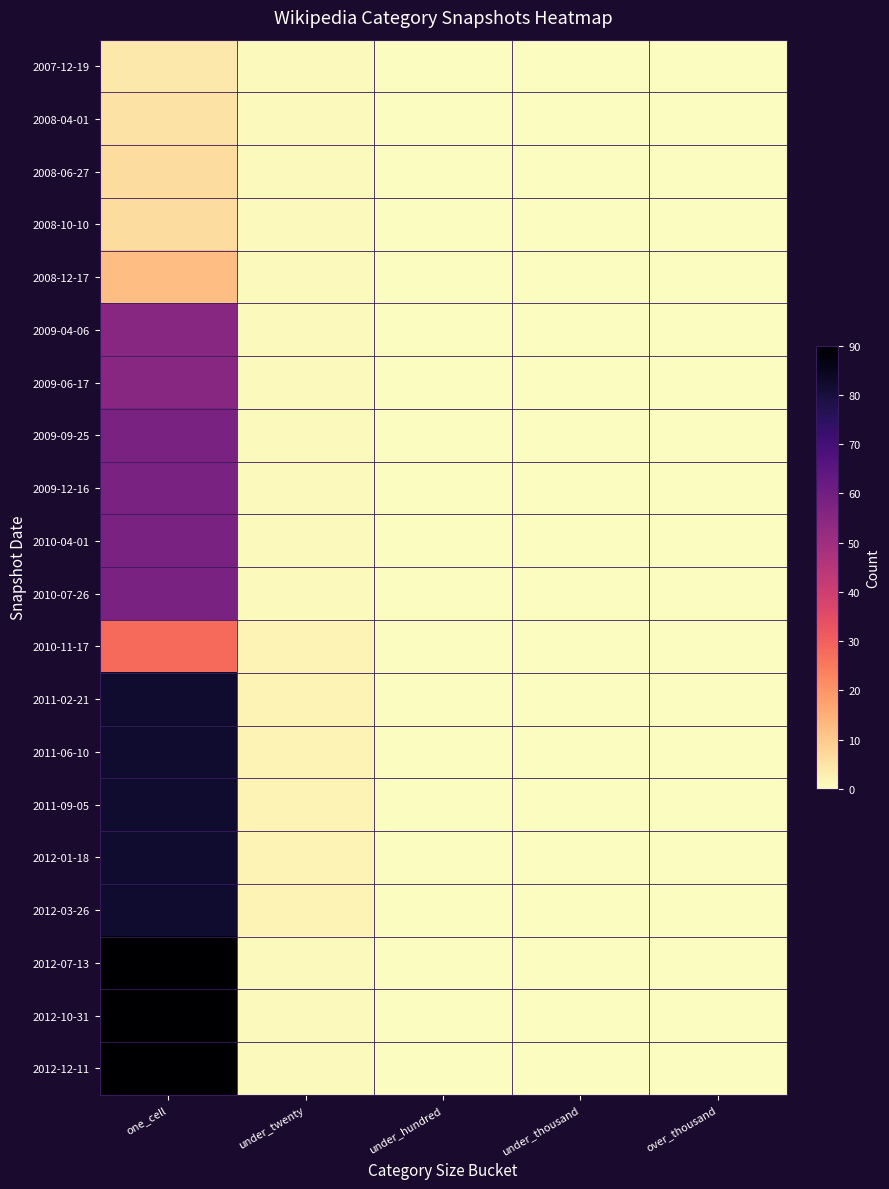

Reading left to right, what are all the values shown in this chart?

2007-12-19: one_cell=4	under_twenty=1	under_hundred=0	under_thousand=0	over_thousand=0
2008-04-01: one_cell=5	under_twenty=1	under_hundred=0	under_thousand=0	over_thousand=0
2008-06-27: one_cell=6	under_twenty=1	under_hundred=0	under_thousand=0	over_thousand=0
2008-10-10: one_cell=6	under_twenty=1	under_hundred=0	under_thousand=0	over_thousand=0
2008-12-17: one_cell=12	under_twenty=1	under_hundred=0	under_thousand=0	over_thousand=0
2009-04-06: one_cell=55	under_twenty=1	under_hundred=0	under_thousand=0	over_thousand=0
2009-06-17: one_cell=55	under_twenty=1	under_hundred=0	under_thousand=0	over_thousand=0
2009-09-25: one_cell=58	under_twenty=1	under_hundred=0	under_thousand=0	over_thousand=0
2009-12-16: one_cell=58	under_twenty=1	under_hundred=0	under_thousand=0	over_thousand=0
2010-04-01: one_cell=58	under_twenty=1	under_hundred=0	under_thousand=0	over_thousand=0
2010-07-26: one_cell=58	under_twenty=1	under_hundred=0	under_thousand=0	over_thousand=0
2010-11-17: one_cell=28	under_twenty=2	under_hundred=0	under_thousand=0	over_thousand=0
2011-02-21: one_cell=82	under_twenty=2	under_hundred=0	under_thousand=0	over_thousand=0
2011-06-10: one_cell=82	under_twenty=2	under_hundred=0	under_thousand=0	over_thousand=0
2011-09-05: one_cell=82	under_twenty=2	under_hundred=0	under_thousand=0	over_thousand=0
2012-01-18: one_cell=82	under_twenty=2	under_hundred=0	under_thousand=0	over_thousand=0
2012-03-26: one_cell=82	under_twenty=2	under_hundred=0	under_thousand=0	over_thousand=0
2012-07-13: one_cell=90	under_twenty=1	under_hundred=0	under_thousand=0	over_thousand=0
2012-10-31: one_cell=90	under_twenty=1	under_hundred=0	under_thousand=0	over_thousand=0
2012-12-11: one_cell=90	under_twenty=1	under_hundred=0	under_thousand=0	over_thousand=0